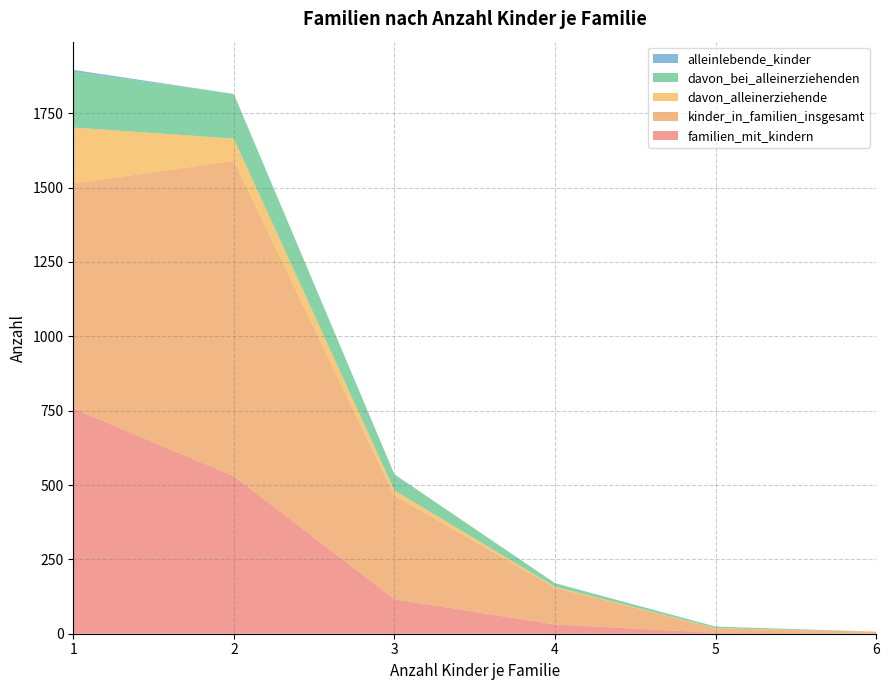

Reading left to right, what are all the values shown in this chart?

familien_mit_kindern: 1=757	2=530	3=116	4=31	5=3	6=1
kinder_in_familien_insgesamt: 1=757	2=1060	3=348	4=124	5=15	6=6
davon_alleinerziehende: 1=188	2=75	3=18	4=3	5=1	6=0
davon_bei_alleinerziehenden: 1=188	2=150	3=54	4=12	5=5	6=0
alleinlebende_kinder: 1=6	2=0	3=0	4=0	5=0	6=0